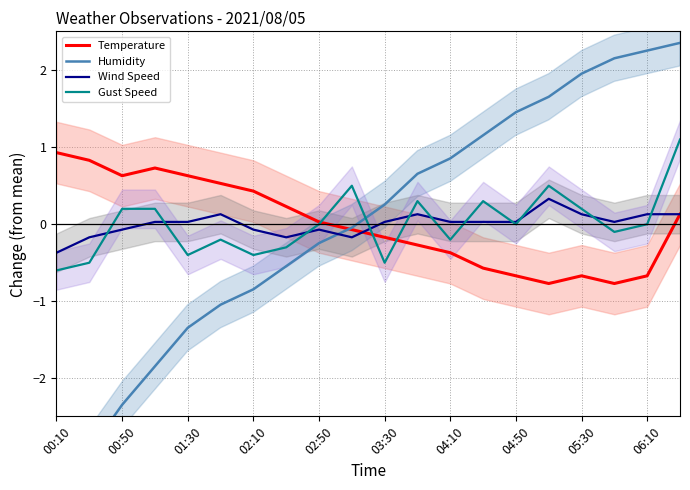

What is the minimum value for Temperature?

-0.8